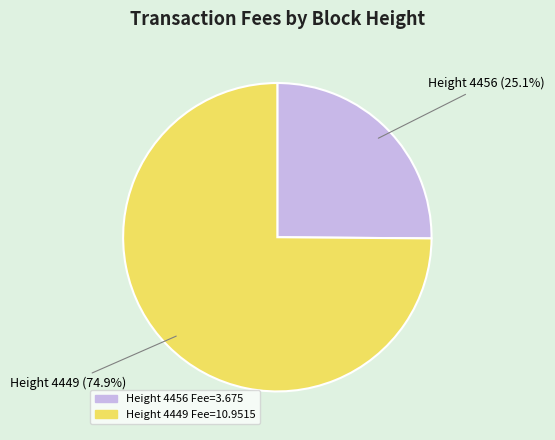

Count the number of slices in the pie.

2